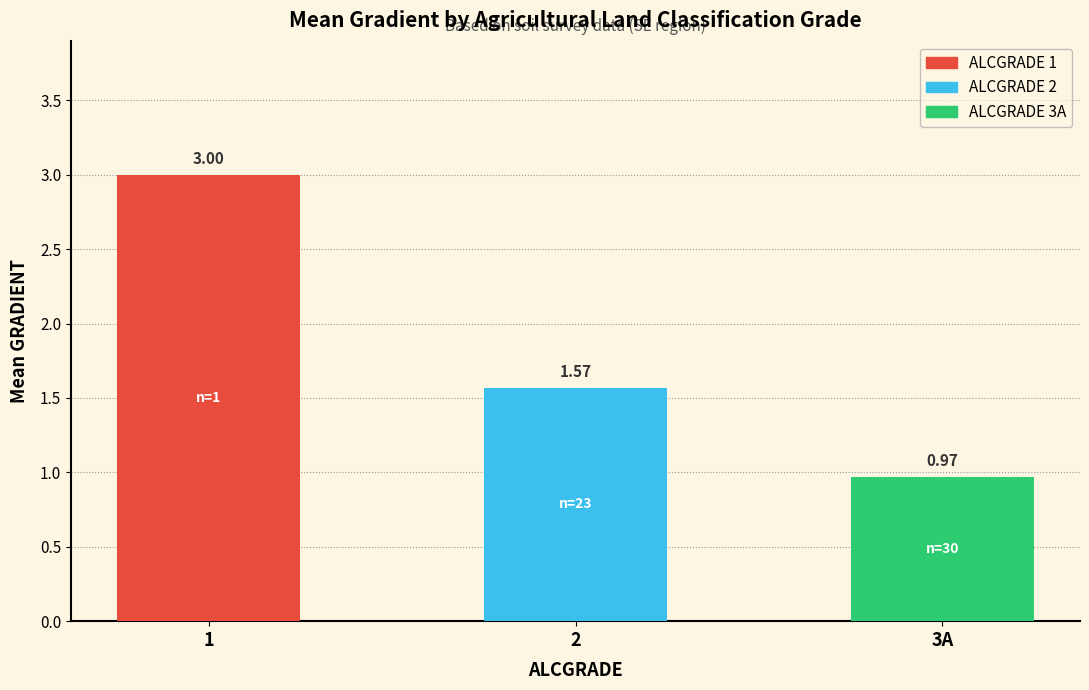

Count the number of categories in the chart.

3